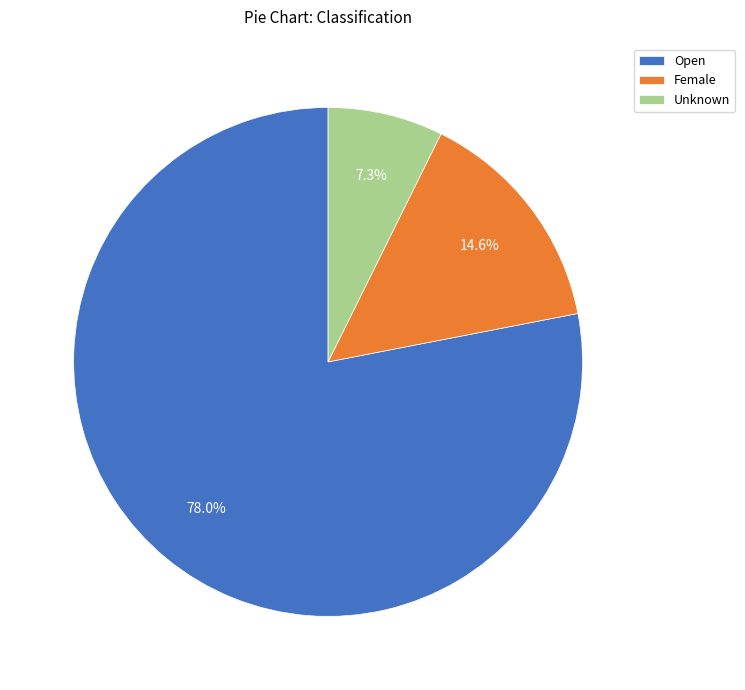

How many slices are in this pie chart?

3